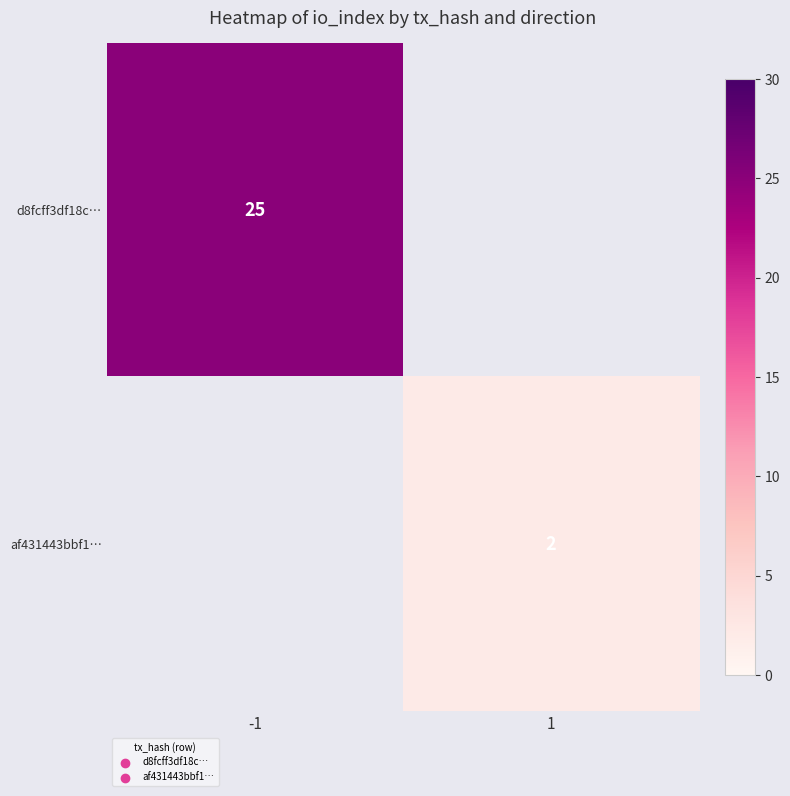

True or false: d8fcff3df18c… has a value of 16 at -1.

False